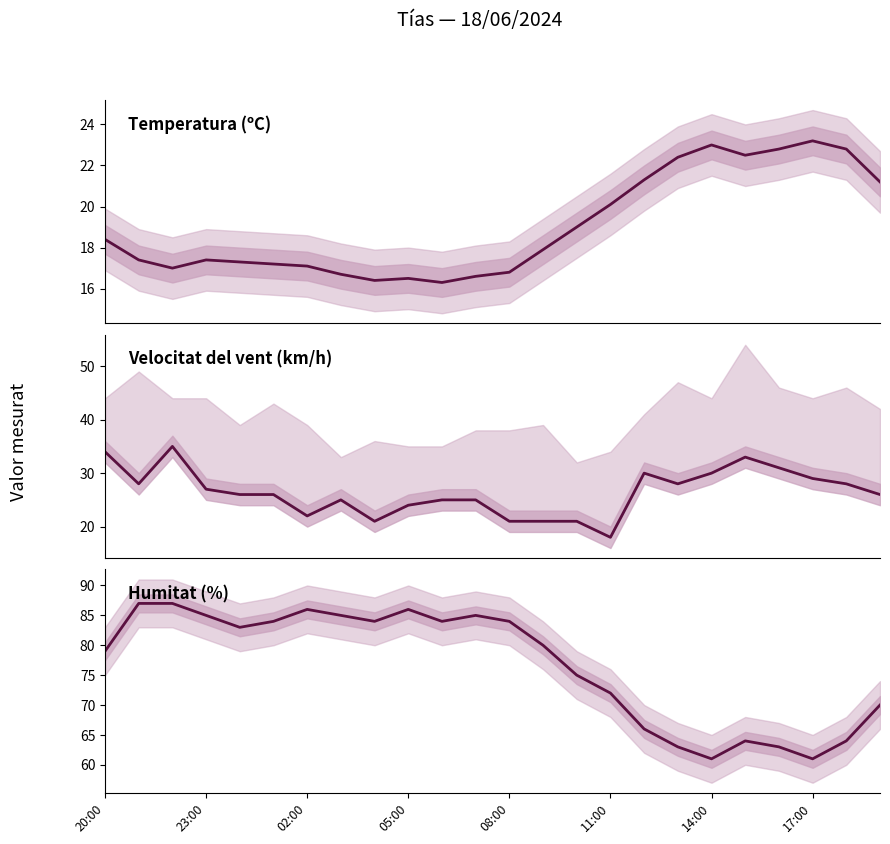

Between 23:00 and 14, which series saw the biggest shift?

Humitat (%)